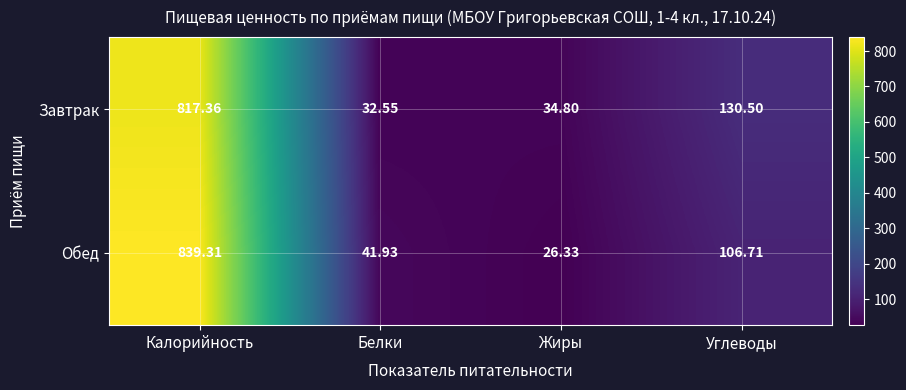

At which category is the sum across all series the highest?

Калорийность